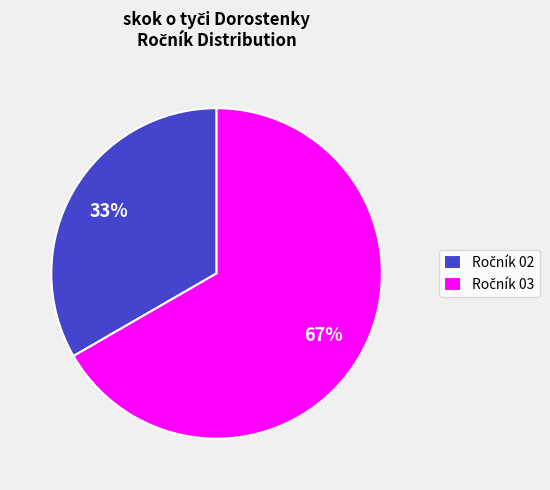

To the nearest percent, what is the average slice percentage?

50%